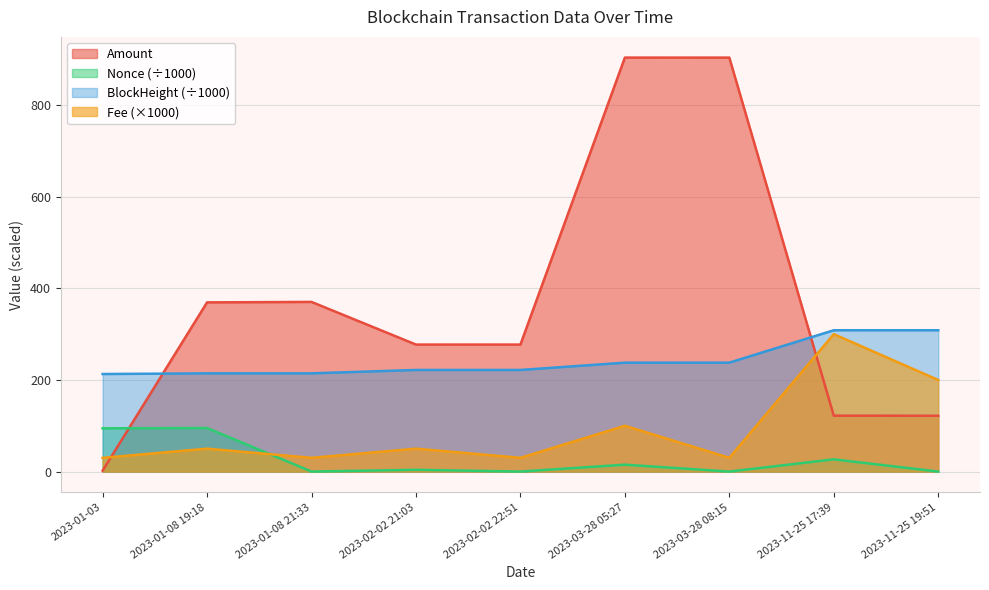

True or false: Amount has a value of 903.8 at 2023-03-28 05:27.

True